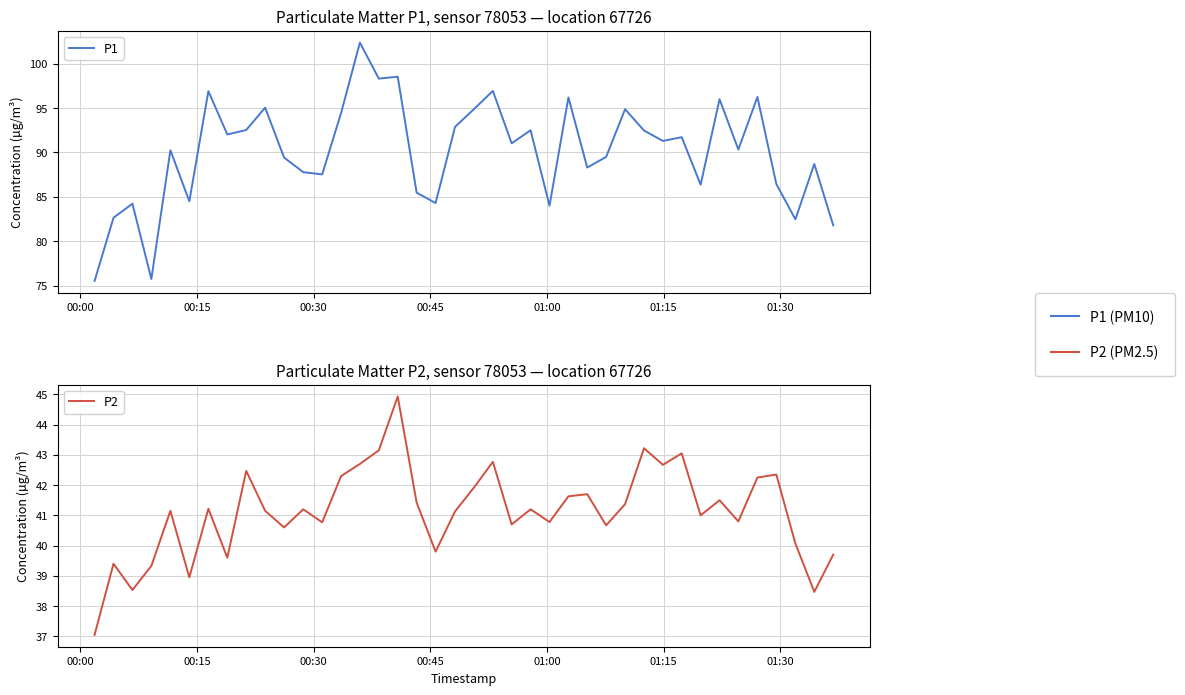

At how many categories does at least one series exceed 55?

40